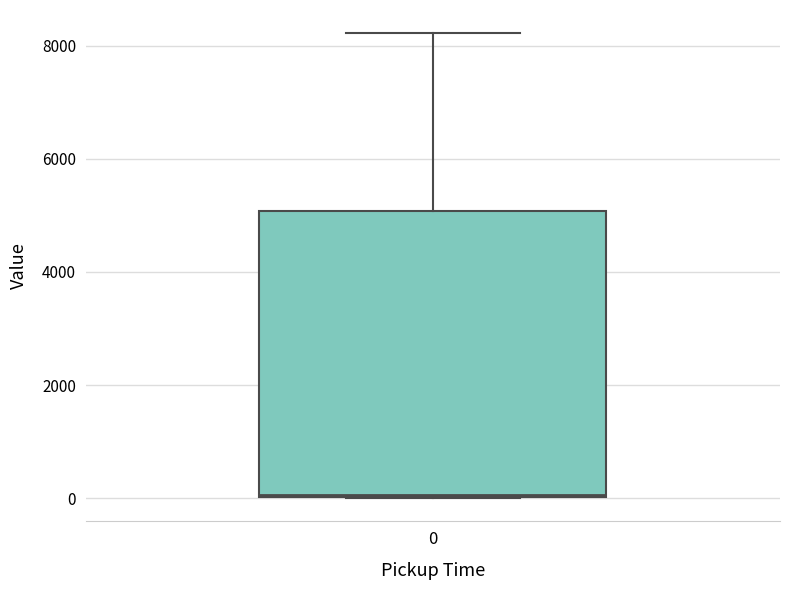

Read this box plot against the y-axis: the position of the median line, the range covered by the box, and the ends of both whiskers. The values are not printed on the chart, so give them approximately, as read against the axis.

median 0, box 0 to 5000, whiskers 0 to 8200